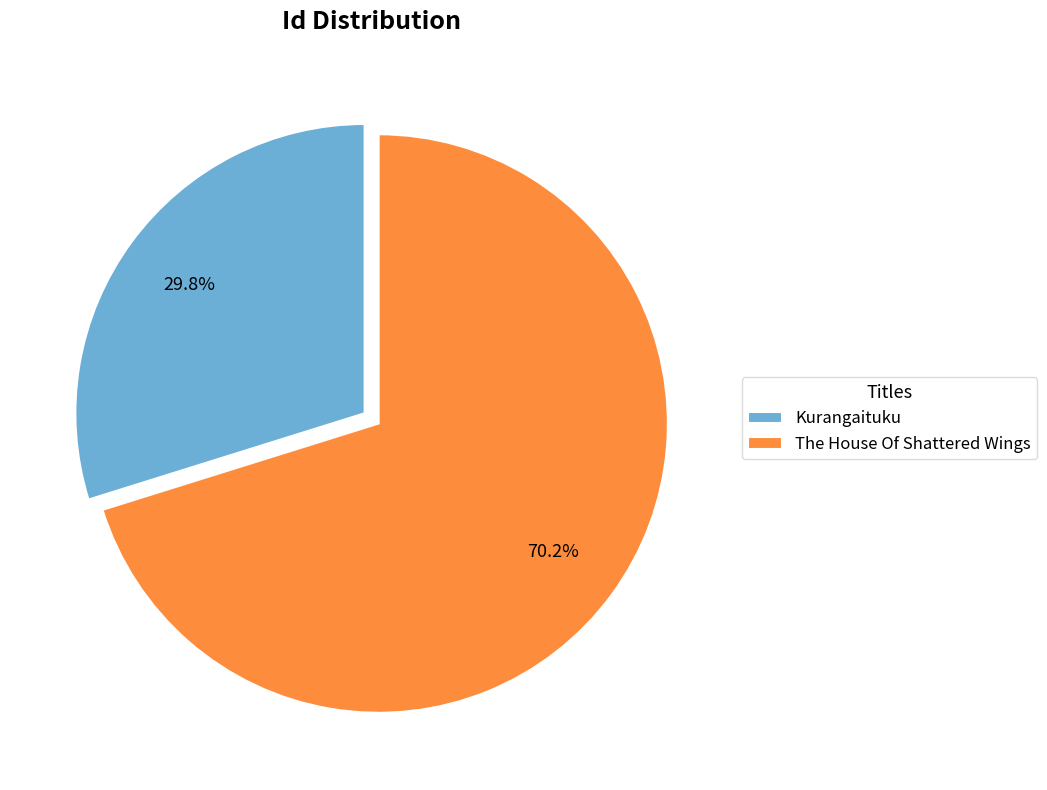

To the nearest percent, what percentage of the pie is The House Of Shattered Wings?

70%